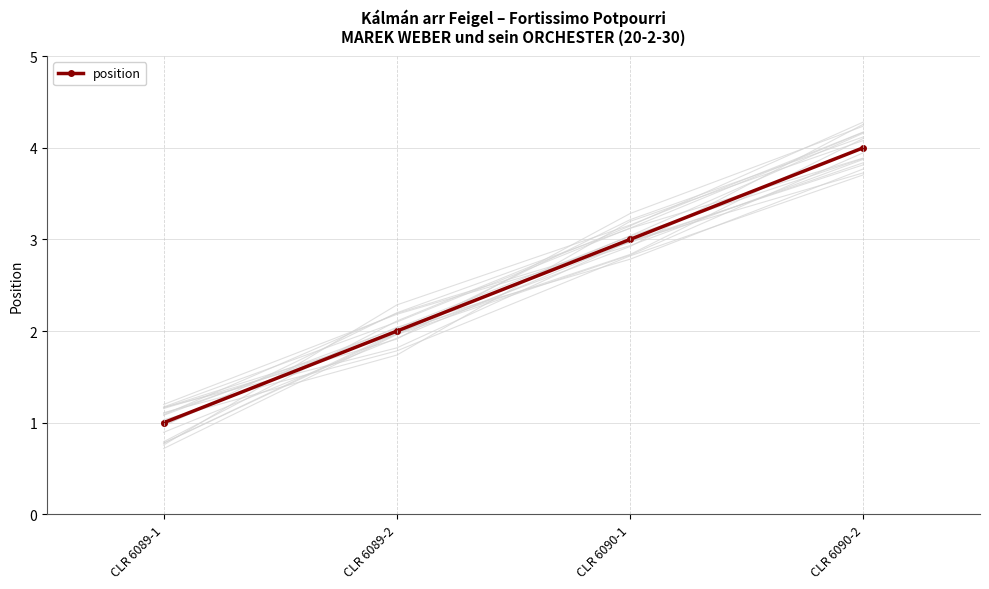

What is the average value?

2